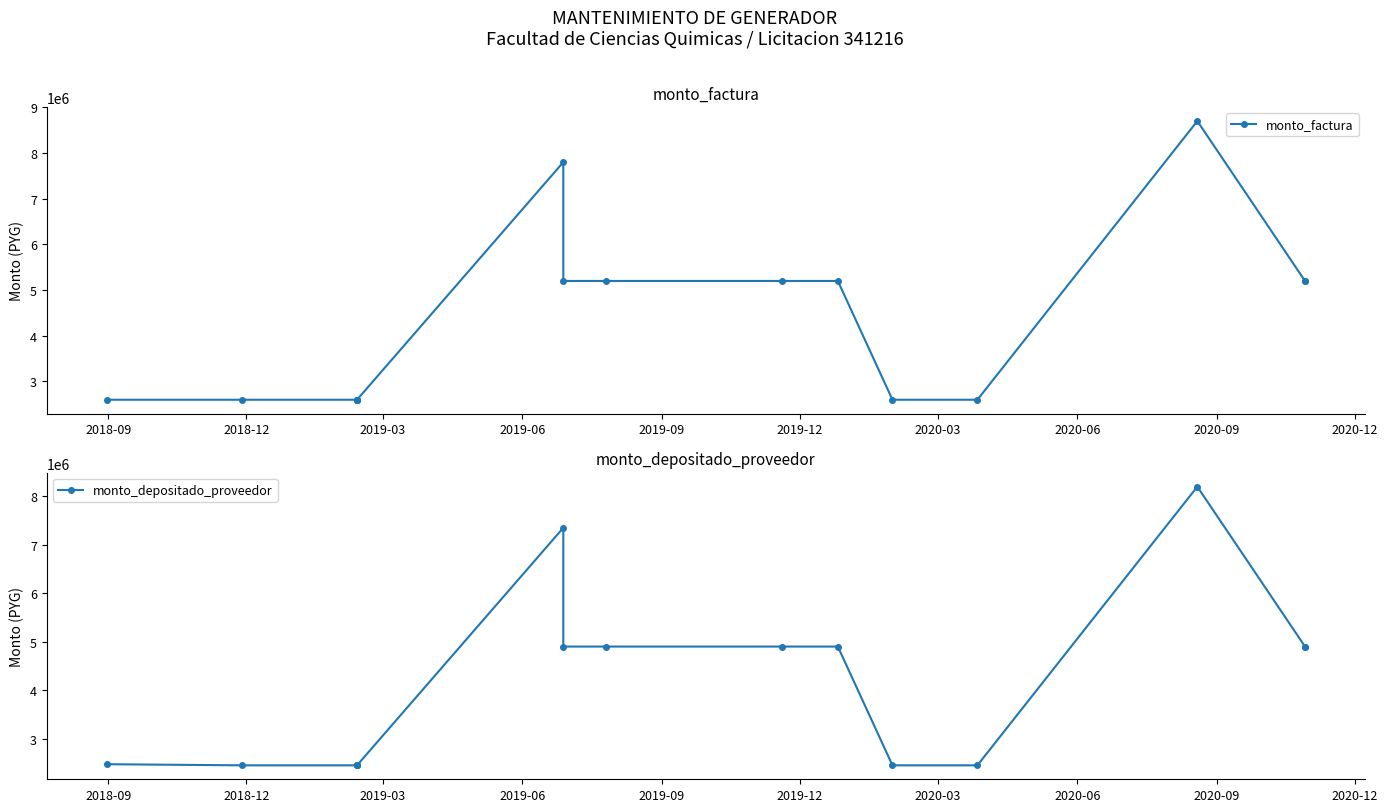

What is the value of the monto_depositado_proveedor point at the 2nd from the left?

2449011